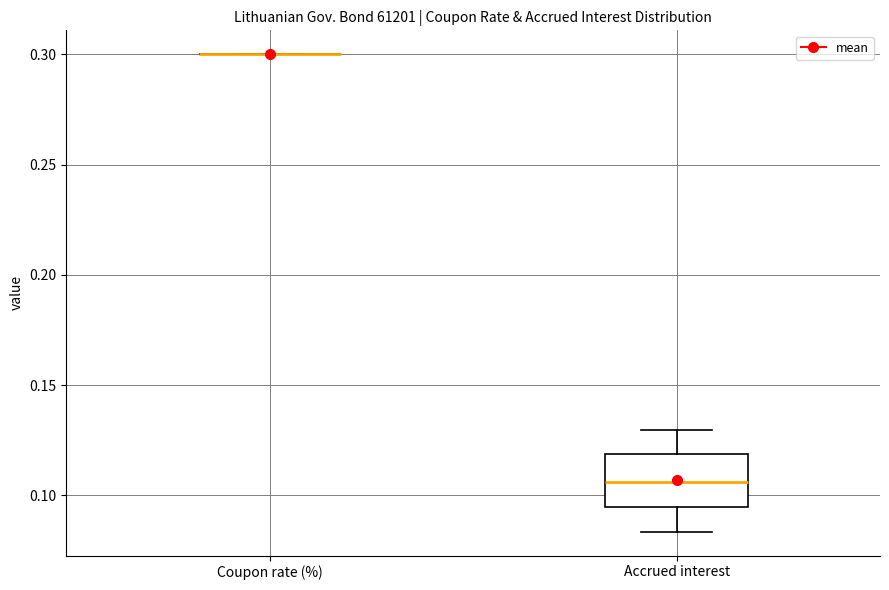

Comparing the boxes themselves (not the whiskers), which one is the tallest?

Accrued interest